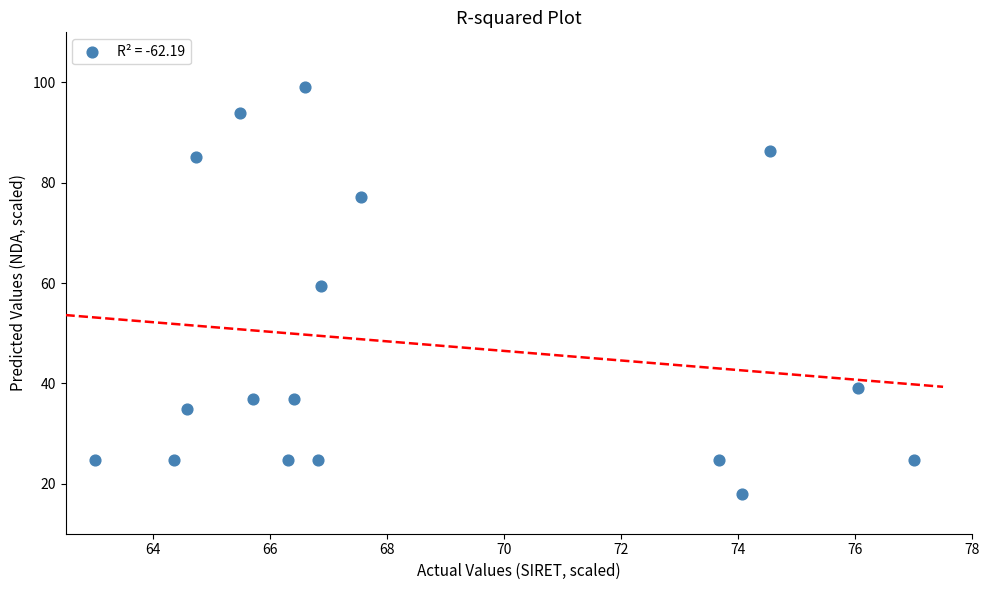

What is the range of Y values (max minus min)?

81.0